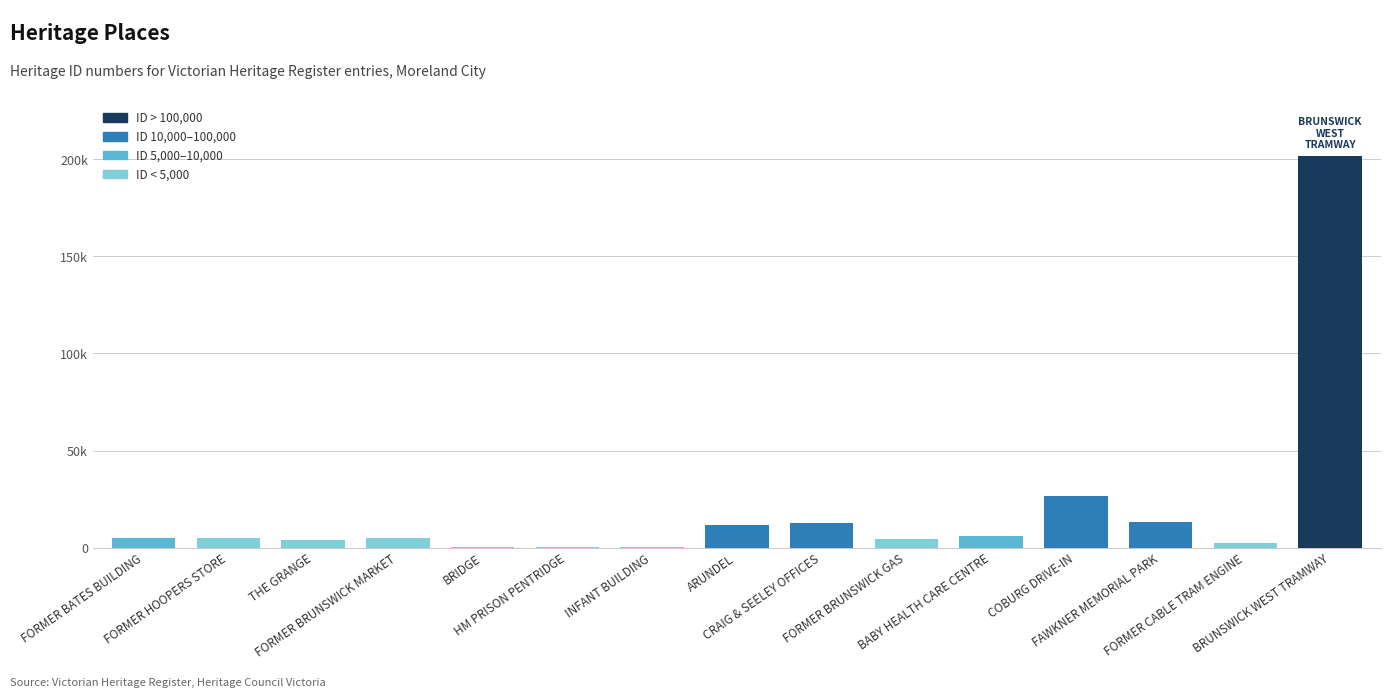

What is the ratio of the value at FORMER BRUNSWICK GAS to the value at INFANT BUILDING?

14.6